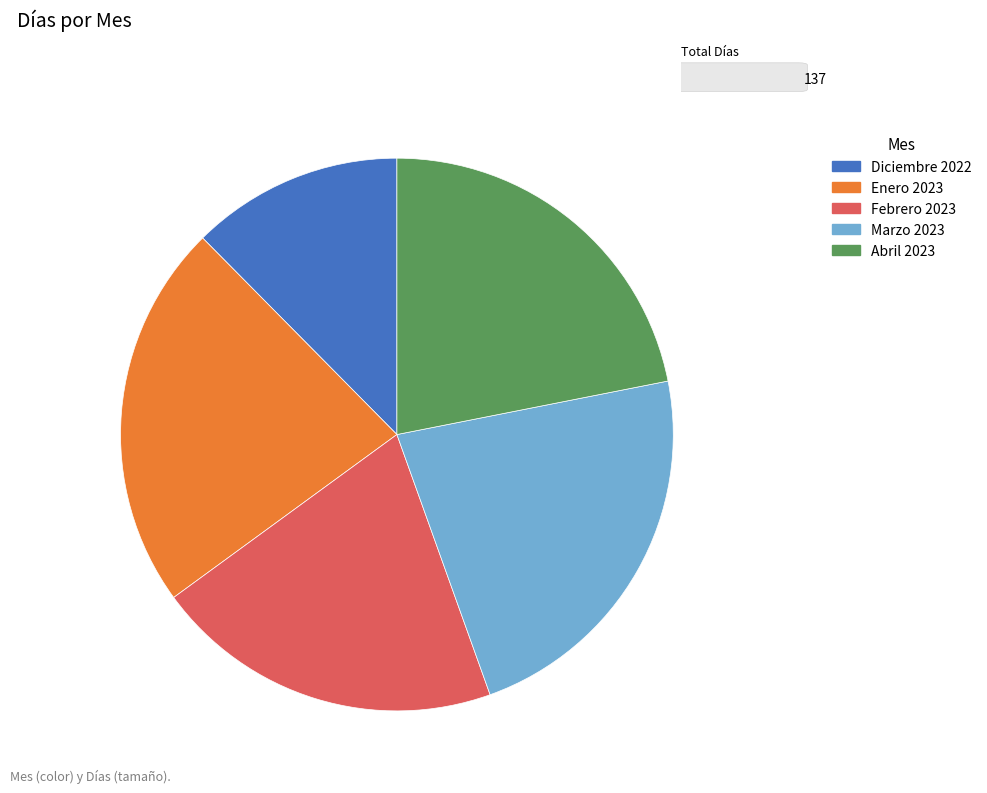

How many segments does this pie chart have?

5